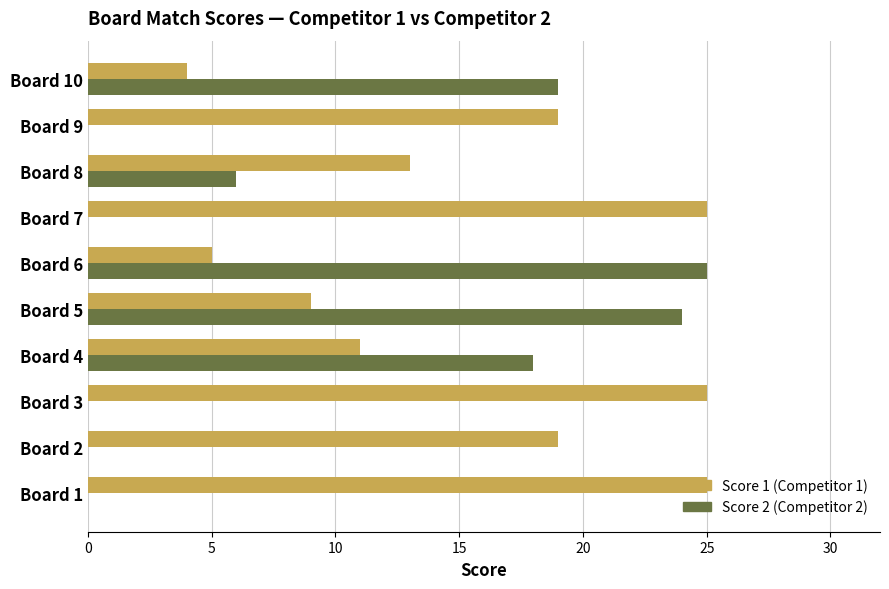

At which category is the sum across all series the highest?

Board 5